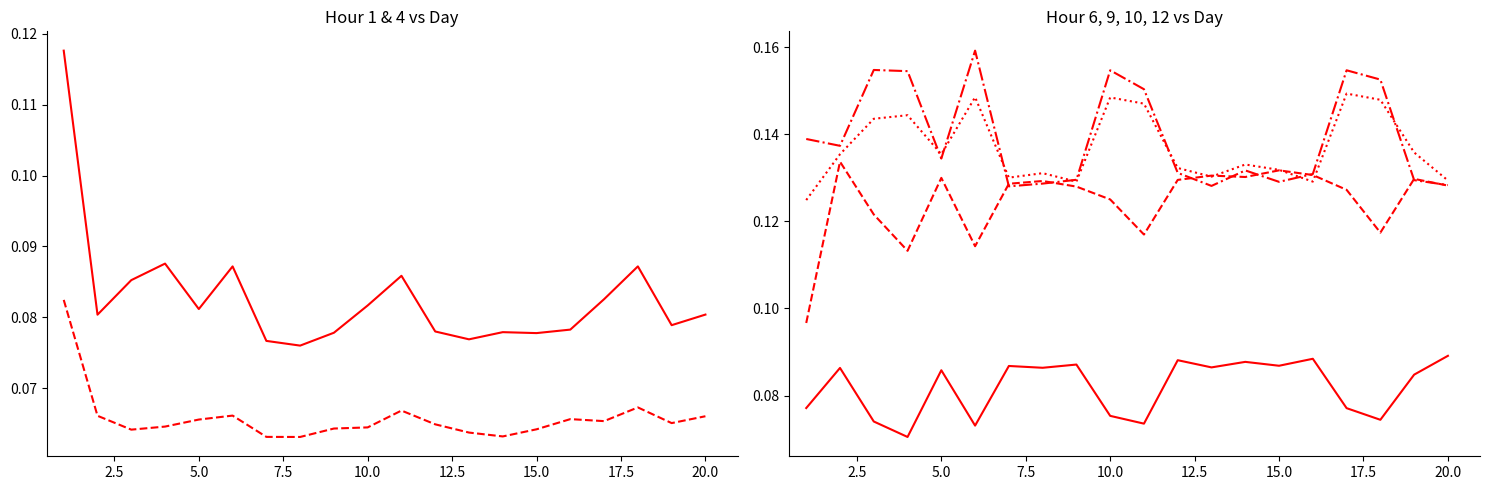

How many interior local valleys does the hour_1 series have?

6